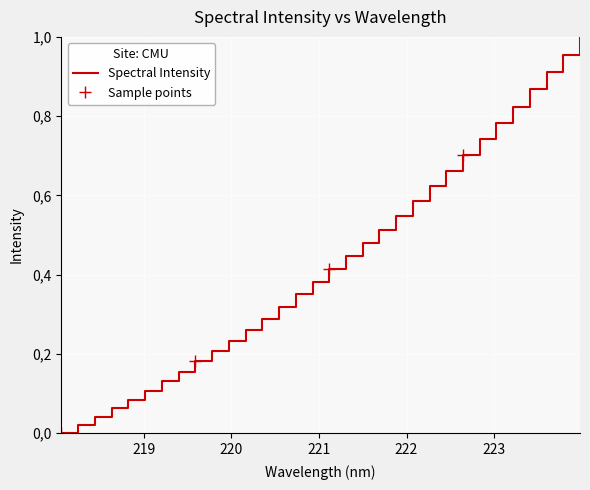

The value at 223.5987 is 0.9. True or false?

True